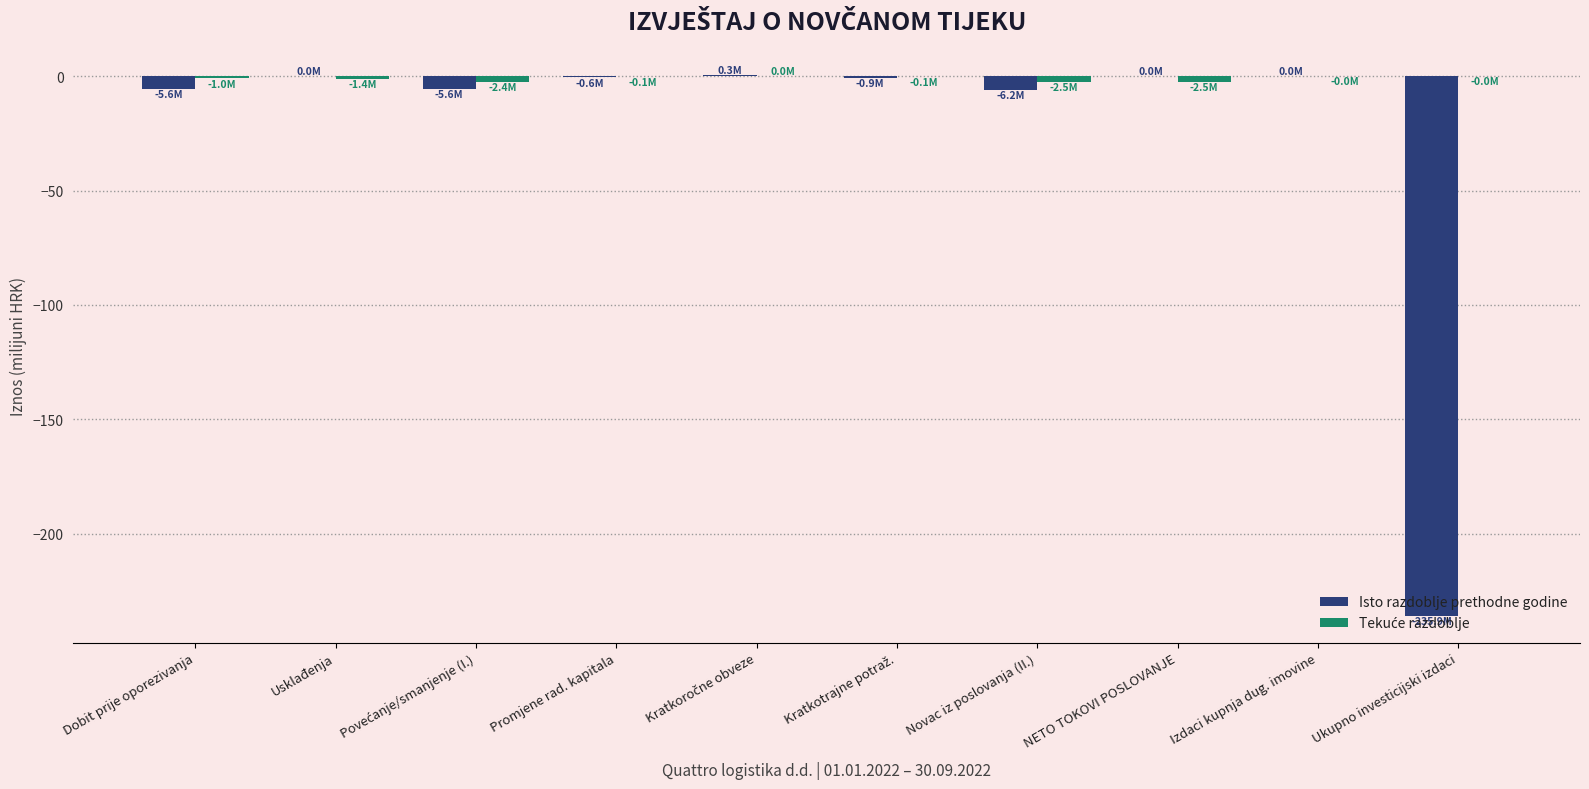

Are the bars grouped side by side (vs. stacked)?

Yes